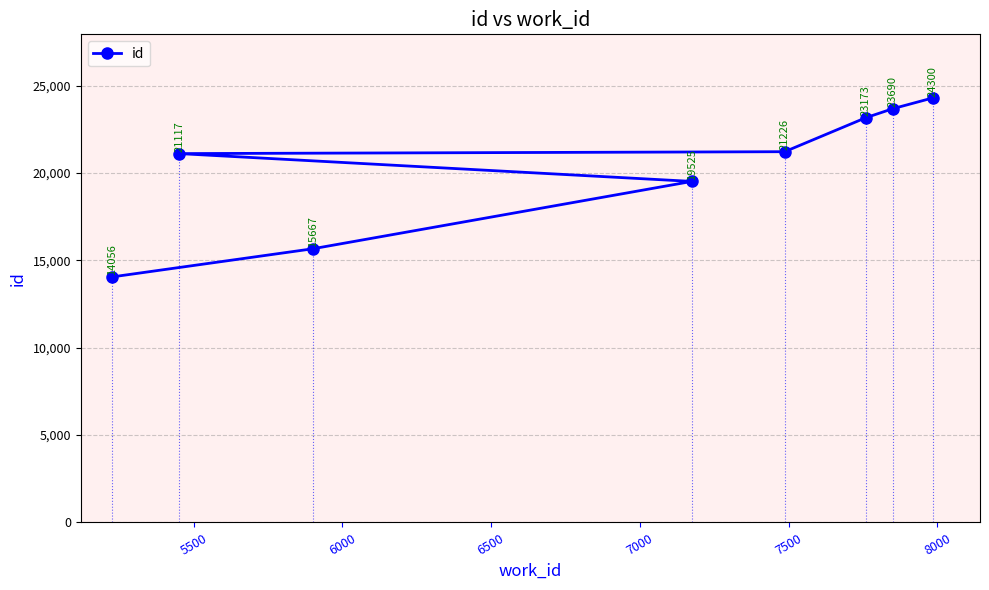

How many data points are less than 21226?

4